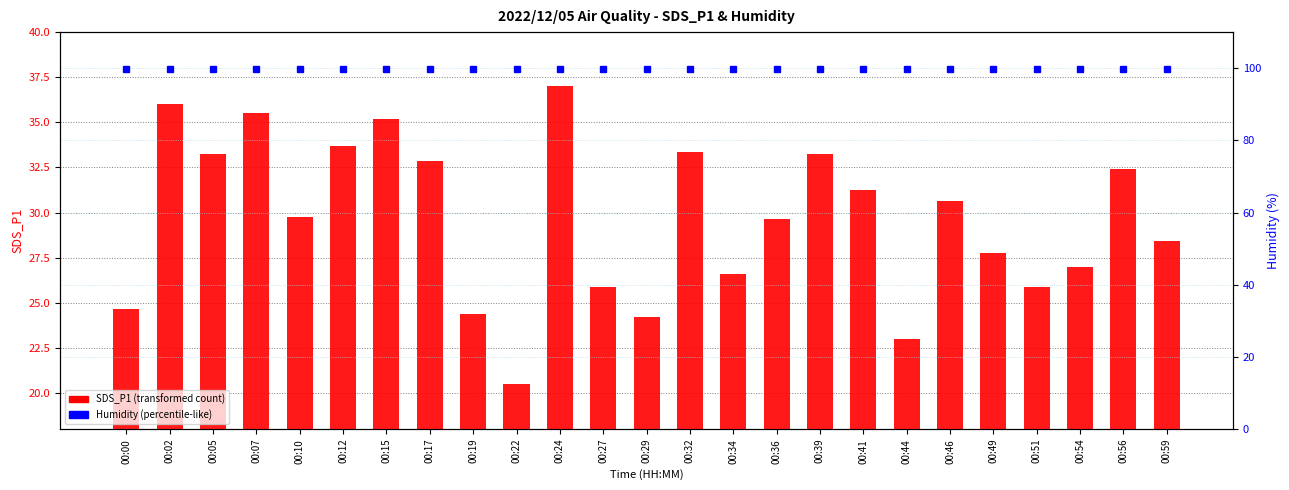

List the labels in order of SDS_P1 value, largest first.

00:24, 00:02, 00:07, 00:15, 00:12, 00:32, 00:05, 00:39, 00:17, 00:56, 00:41, 00:46, 00:10, 00:36, 00:59, 00:49, 00:54, 00:34, 00:27, 00:51, 00:00, 00:19, 00:29, 00:44, 00:22